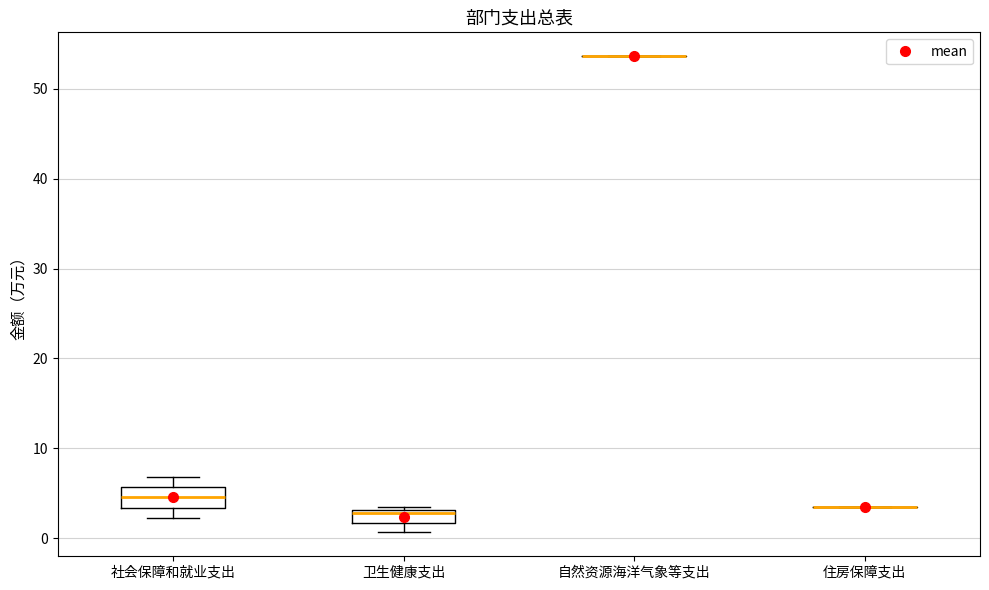

Where does the lower whisker of the box for 社会保障和就业支出 end on the y-axis? The values are not printed on the chart, so give them approximately, as read against the axis.

2